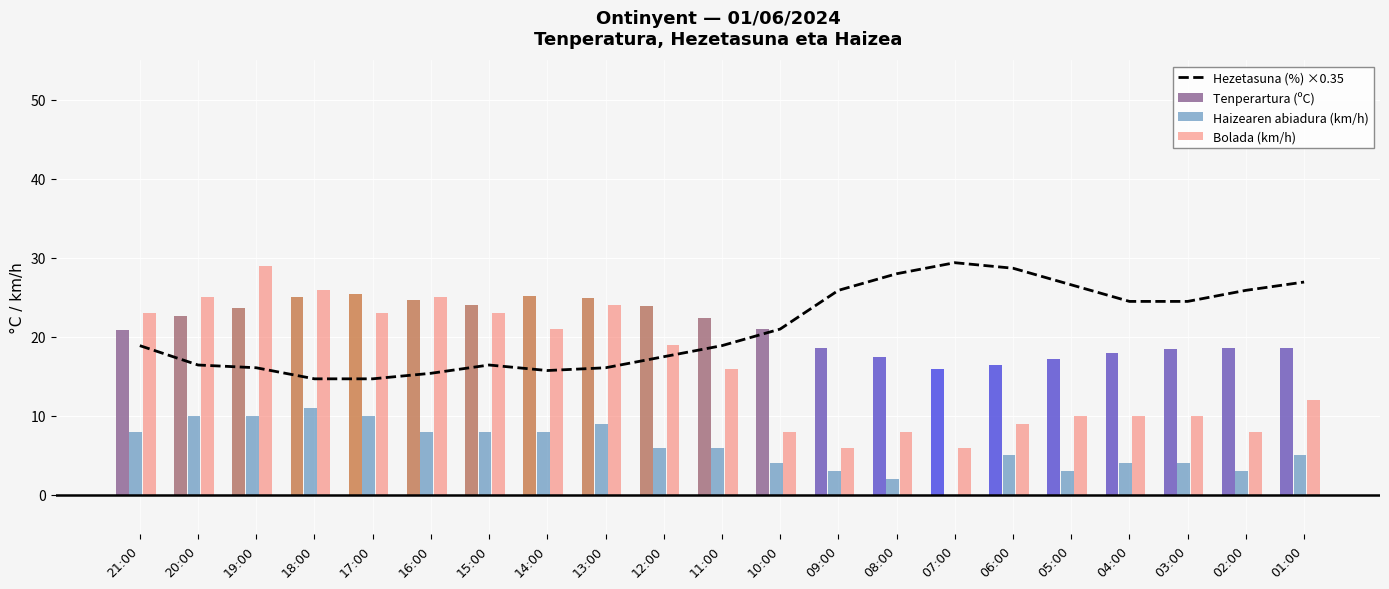

How many positive values does the Haizearen abiadura (km/h) series have?

20